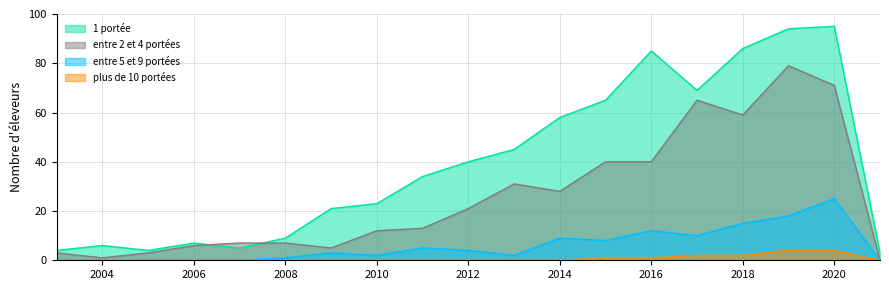

List the labels in order of 1 portée value, largest first.

2020, 2019, 2018, 2016, 2017, 2015, 2014, 2013, 2012, 2011, 2010, 2009, 2008, 2006, 2004, 2007, 2003, 2005, 2021